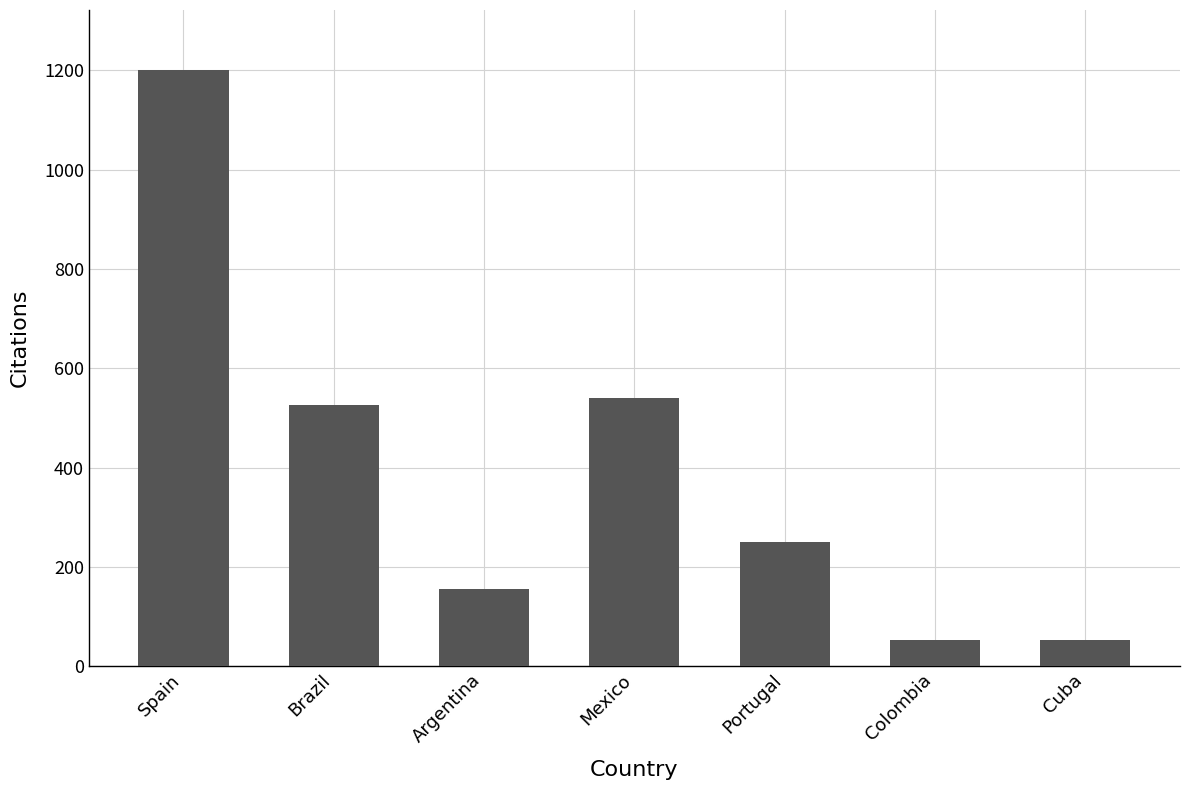

The value at Spain is 1201. True or false?

True